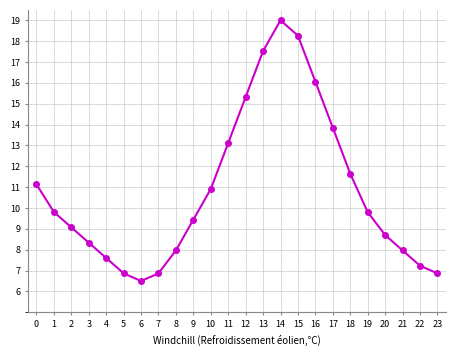

True or false: the data shows 6.9 at 23.

True